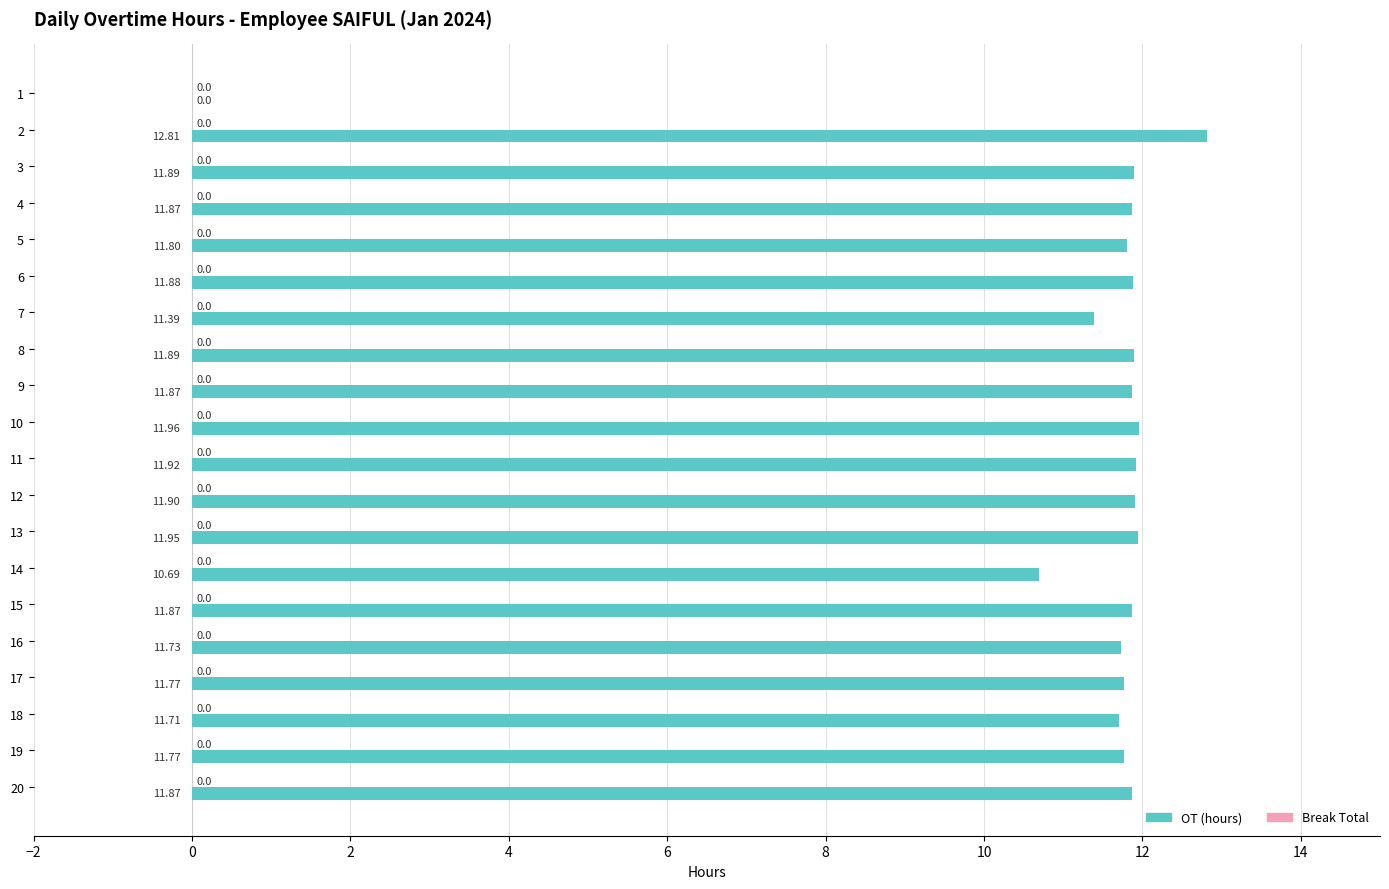

What is the ratio of the value at 18 to the value at 20?

1.0